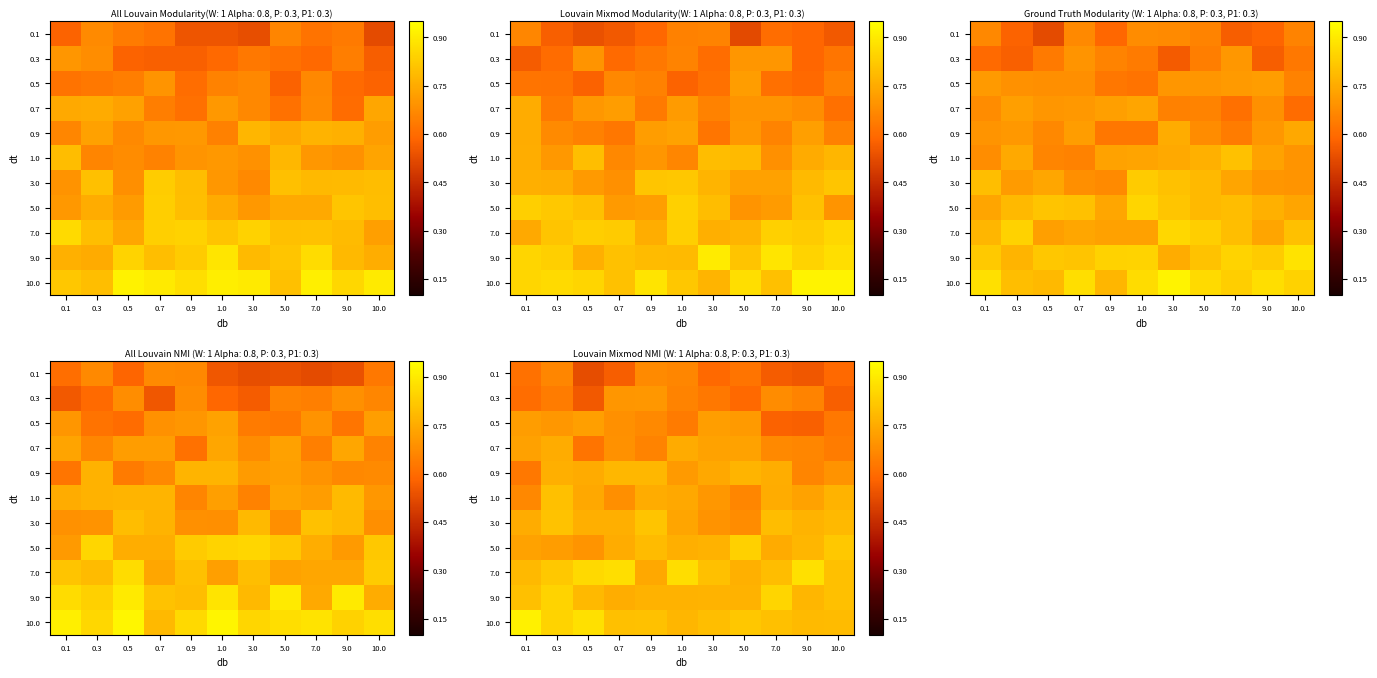

Which category has the lowest value across all series?

0.5